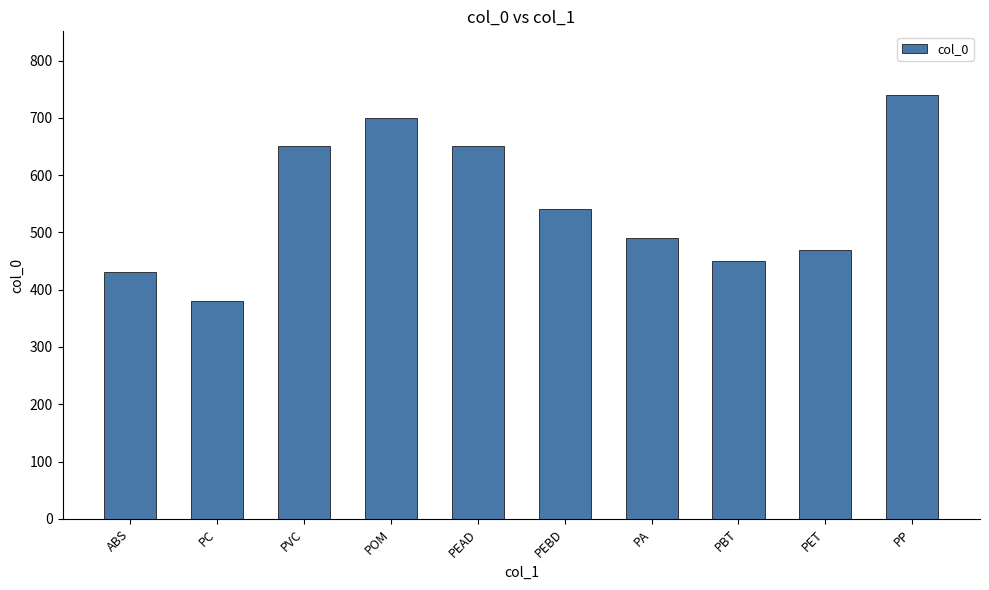

At which category does the chart reach its minimum across all series?

PC